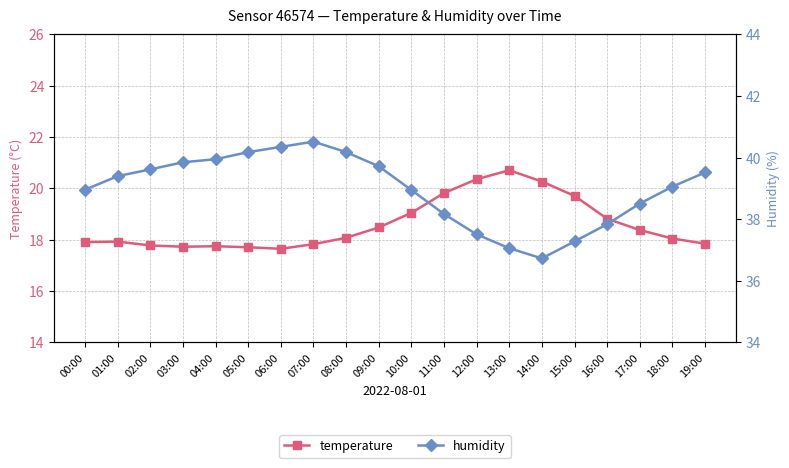

Which series has the largest range (max minus min)?

humidity